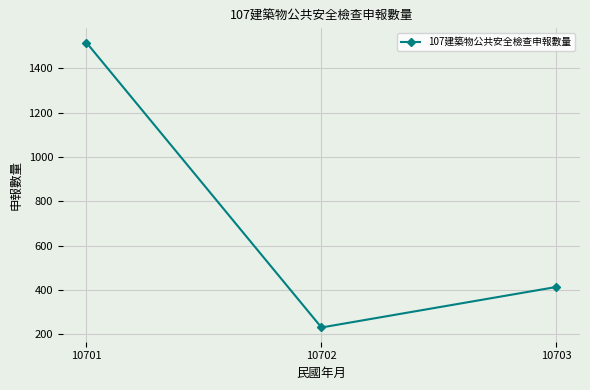

What value does the data have at 10702, to the nearest 100?

200